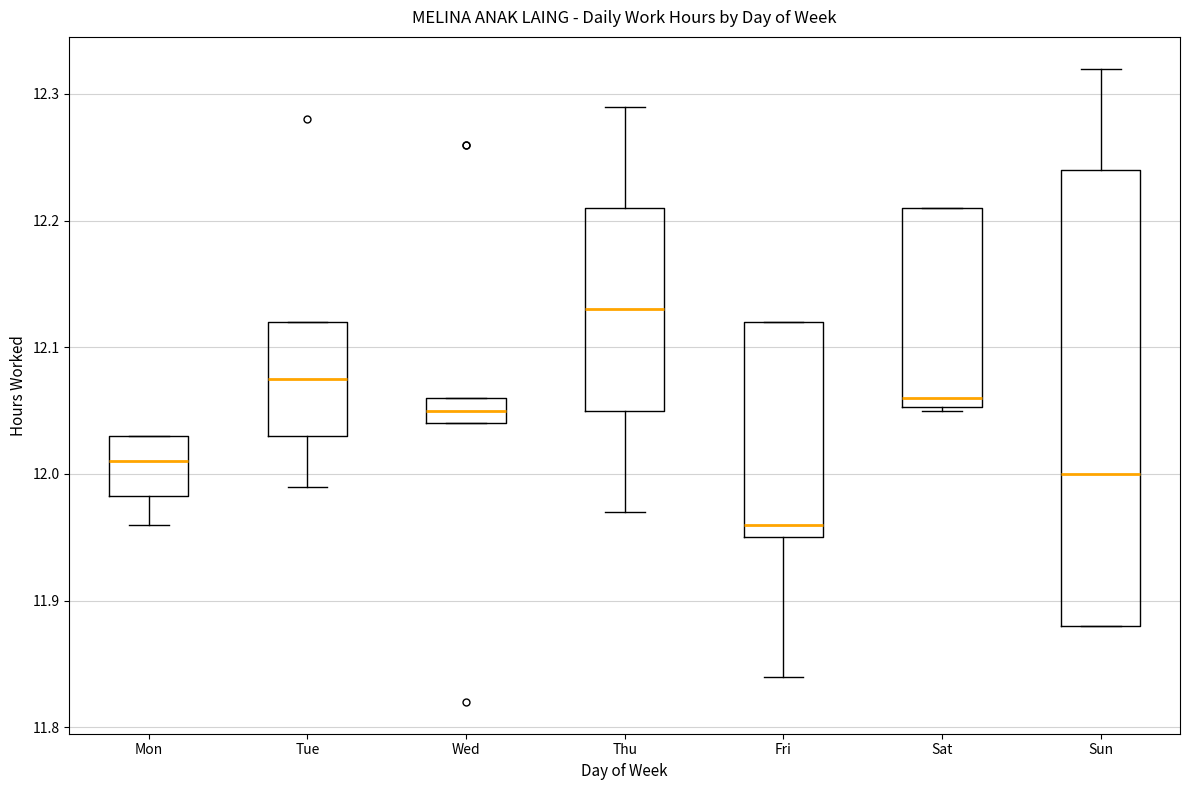

Which box's median line is the lowest?

Fri